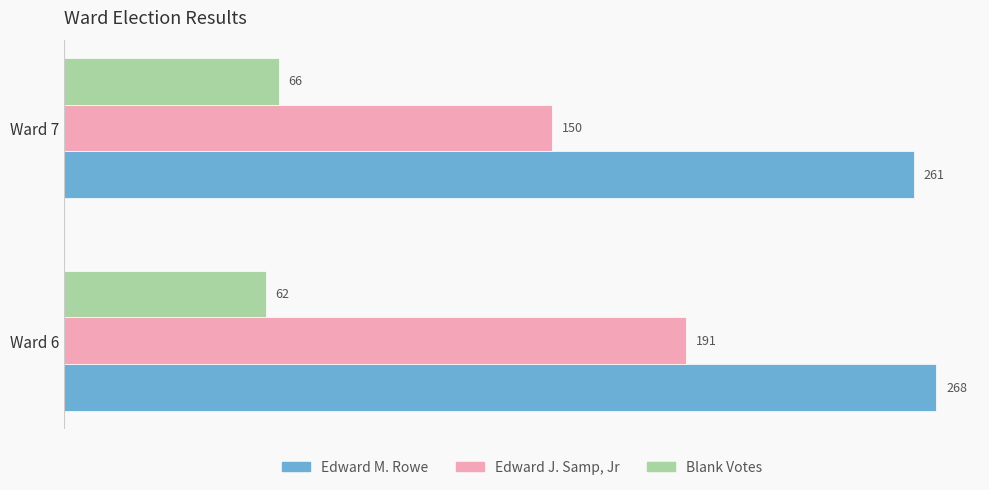

At which label is Blank Votes closest to 64?

Ward 6